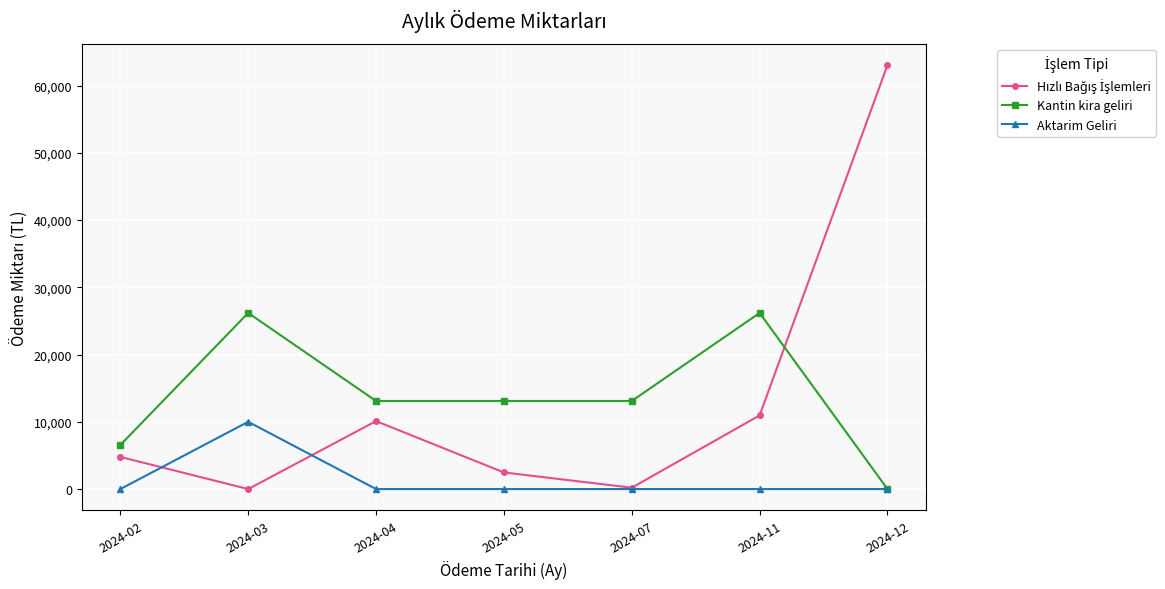

True or false: Aktarim Geliri has more than 0 points higher than both neighbors.

True